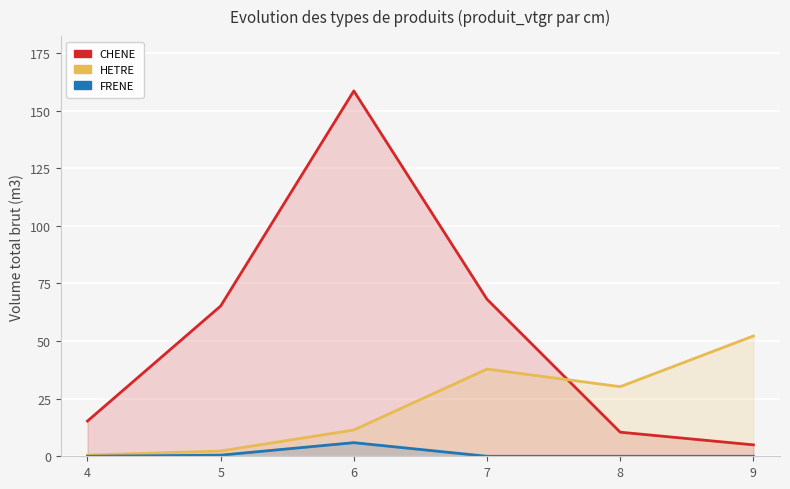

Which has a higher value, 7 or 8?

7